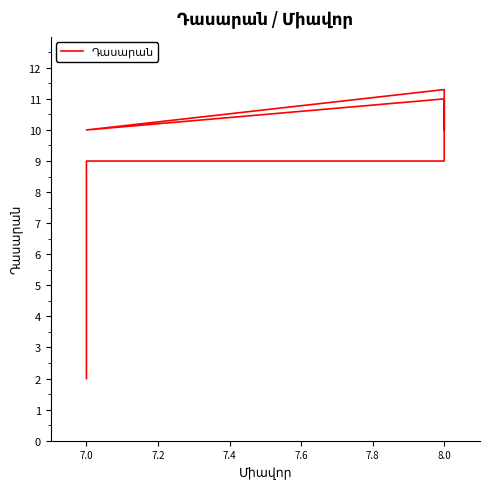

Reading left to right, list all the values displayed in this chart.

10.0	11.0	10.0	11.3	10.0	11.0	9.0	9.0	2.0